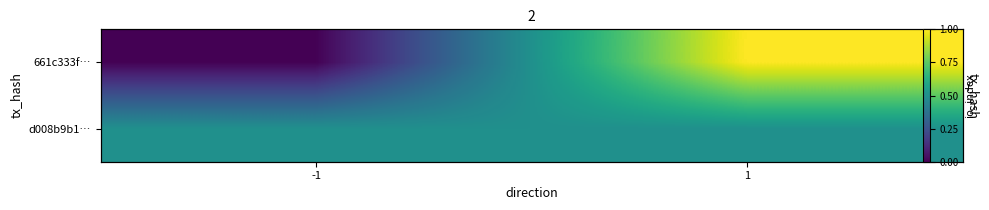

Which has a higher value, 1 or -1?

1